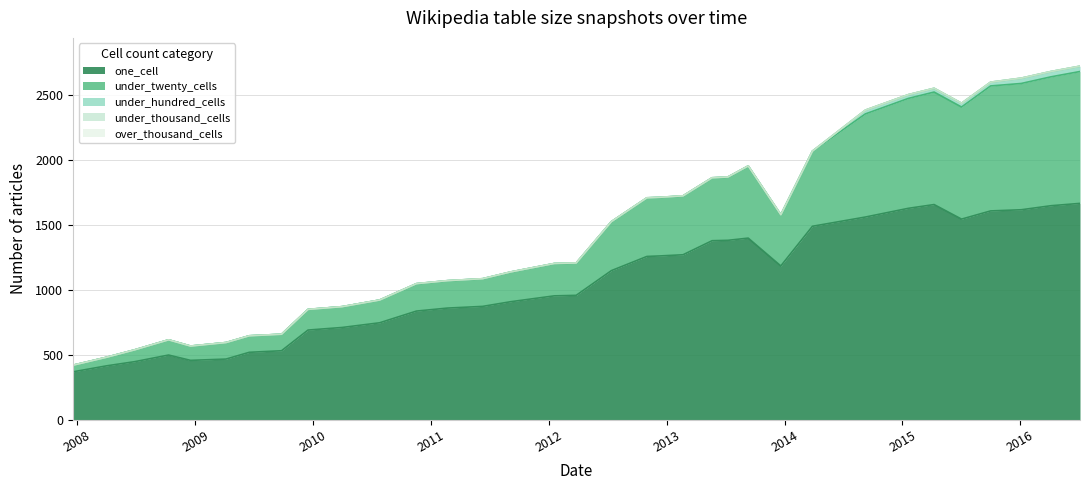

What is the difference between the highest and lowest values at 2012-01-18?

952